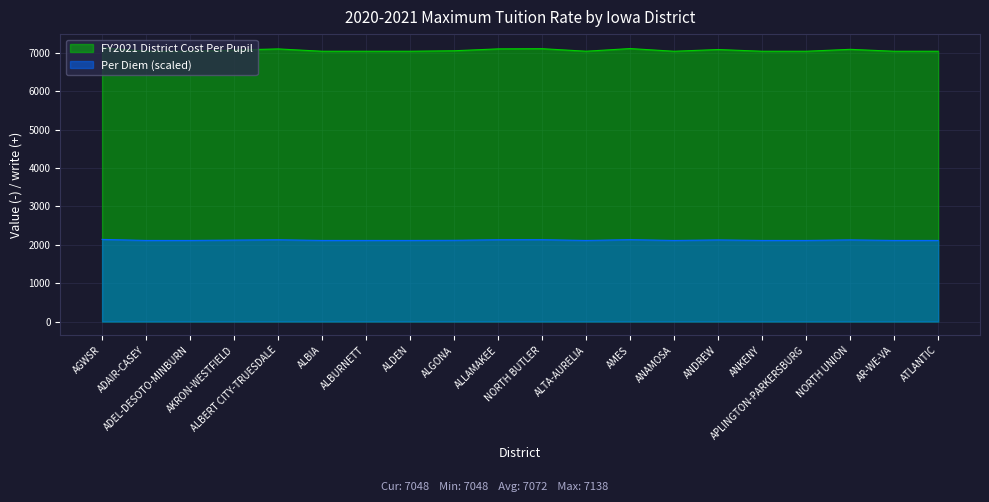

What is the label of the 3rd point from the right?

NORTH UNION